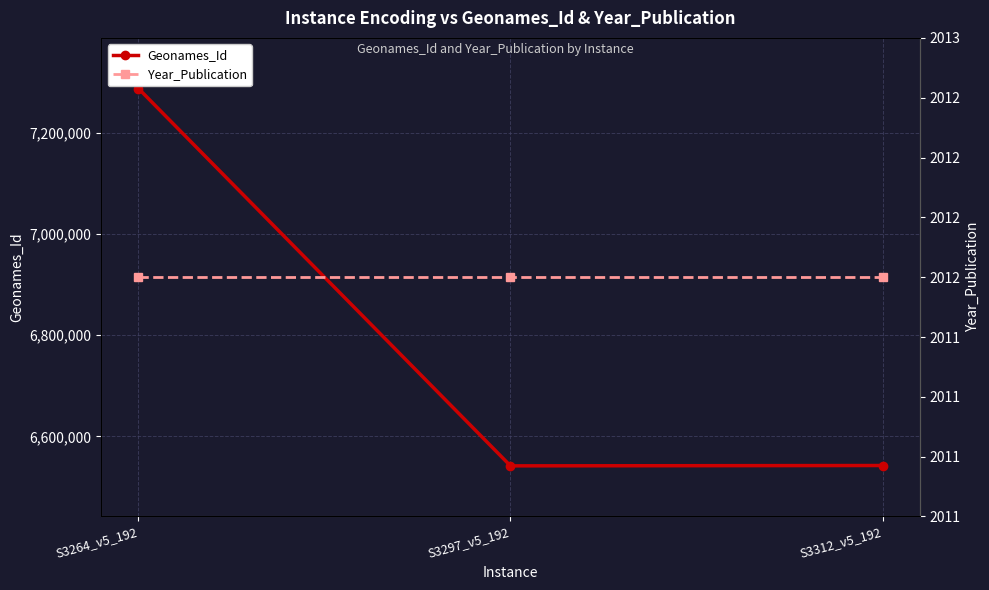

The value of Geonames_Id at S3264_v5_192 is 7287279. True or false?

True